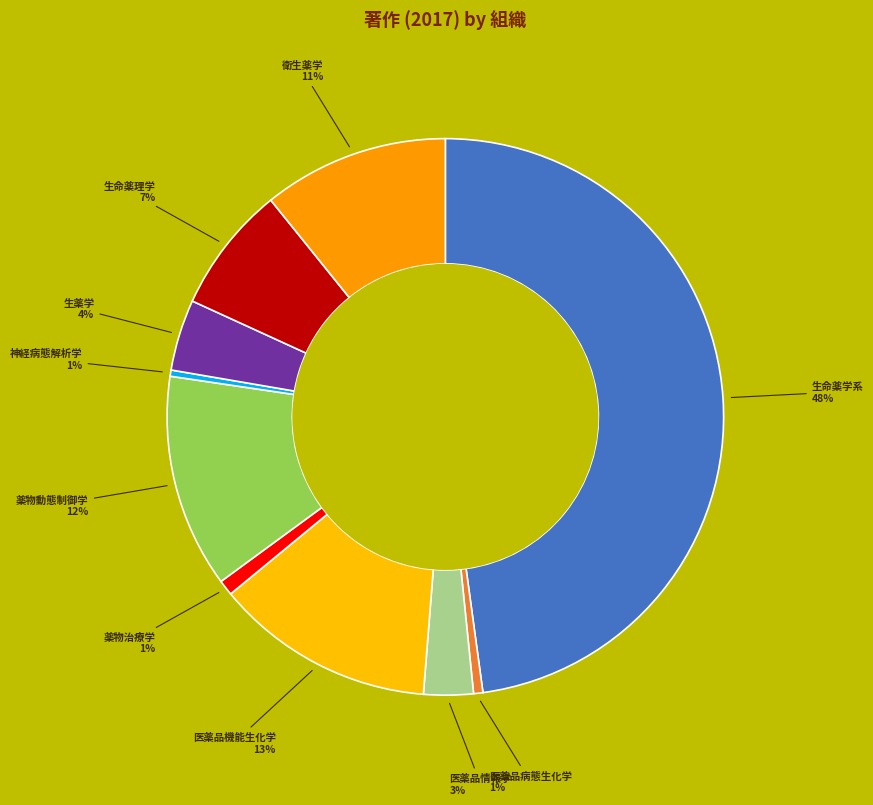

What is the total percentage of 衛生薬学 and 薬物動態制御学?

23.2%